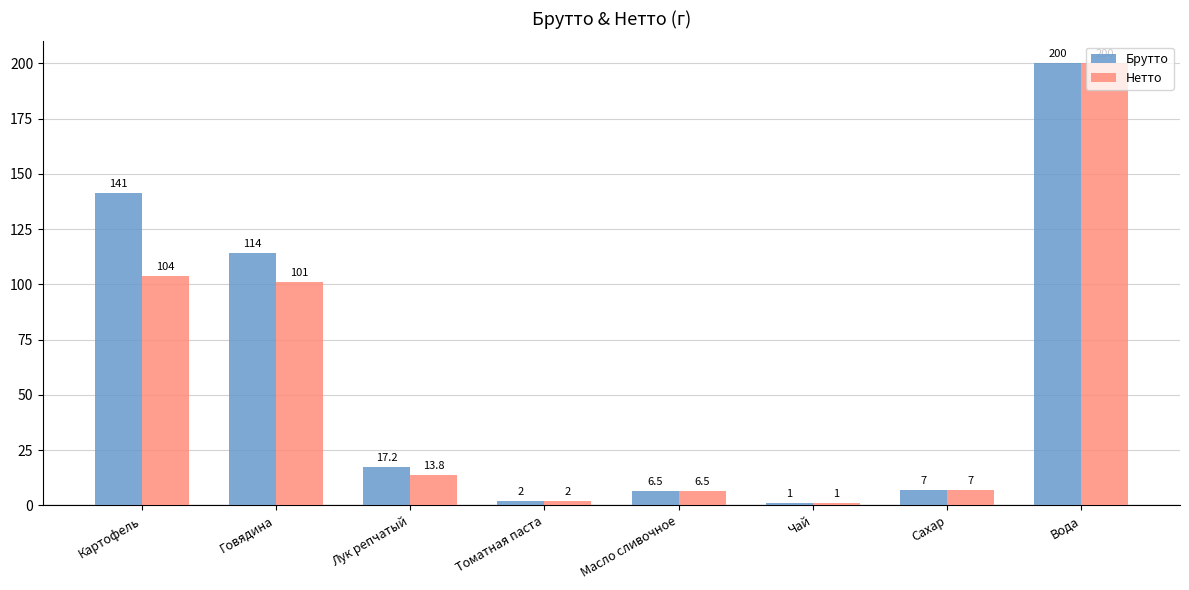

List the labels in order of Нетто value, largest first.

Вода, Картофель, Говядина, Лук репчатый, Сахар, Масло сливочное, Томатная паста, Чай